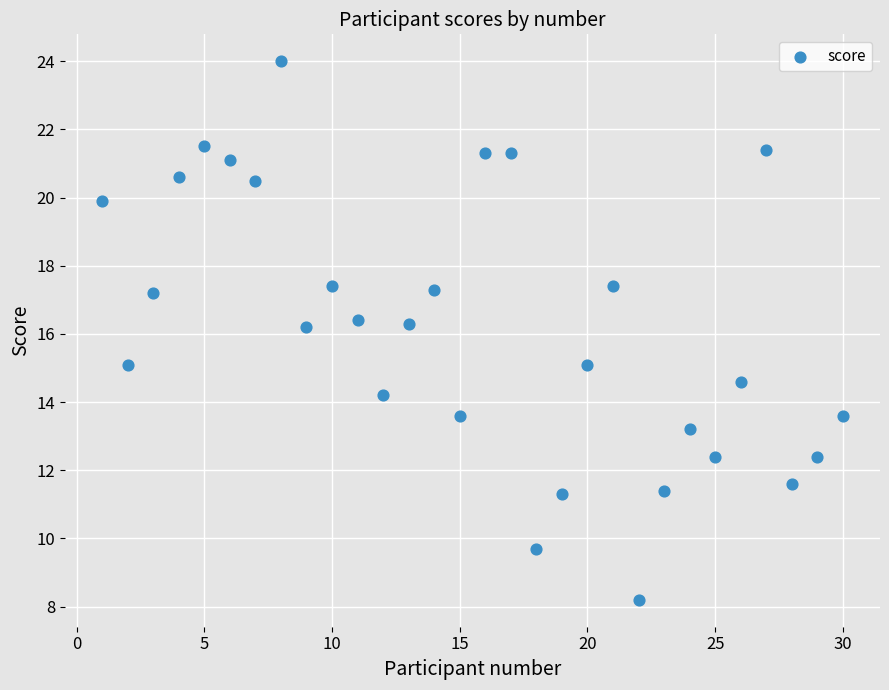

What is the range of Y values (max minus min)?

15.8